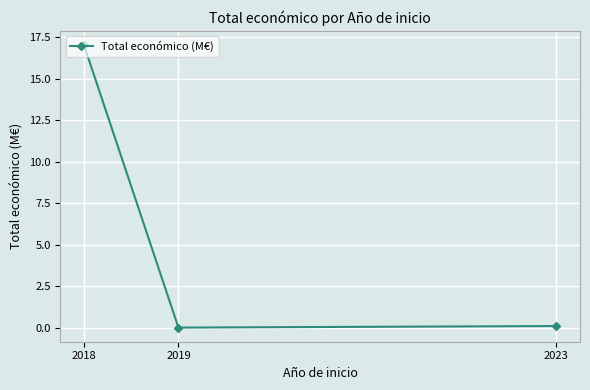

How many series are shown in this chart?

1